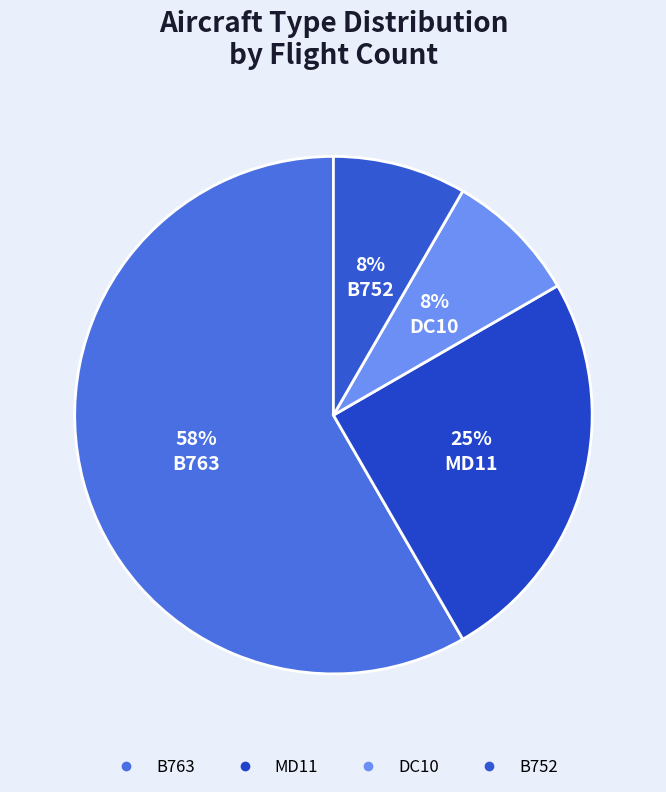

How many slices are in this pie chart?

4